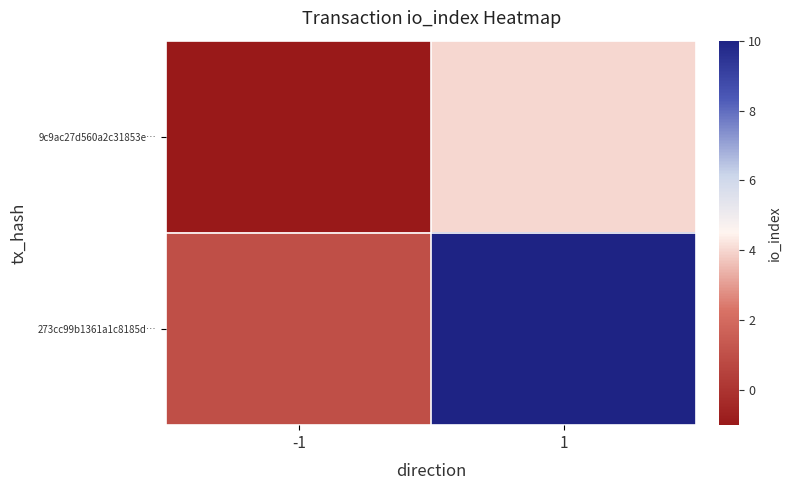

Between -1 and 1, which is larger?

1